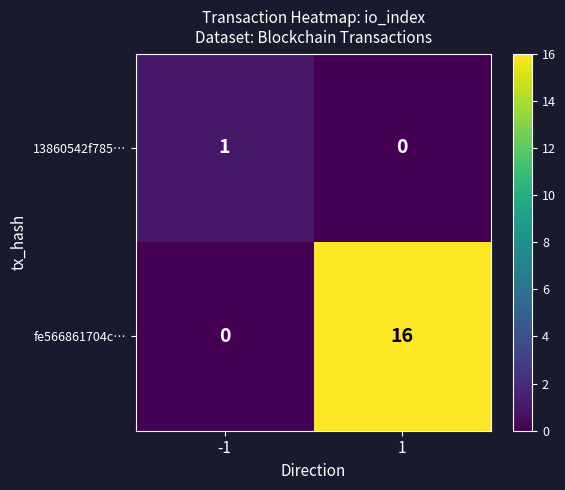

How many values in the 13860542f785… series are below 1?

1